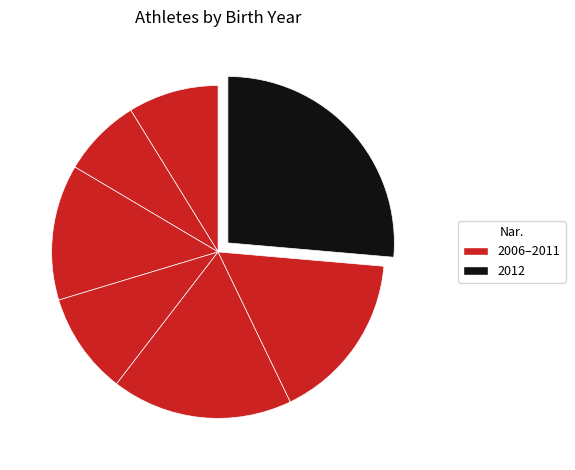

How many slices are in this pie chart?

7